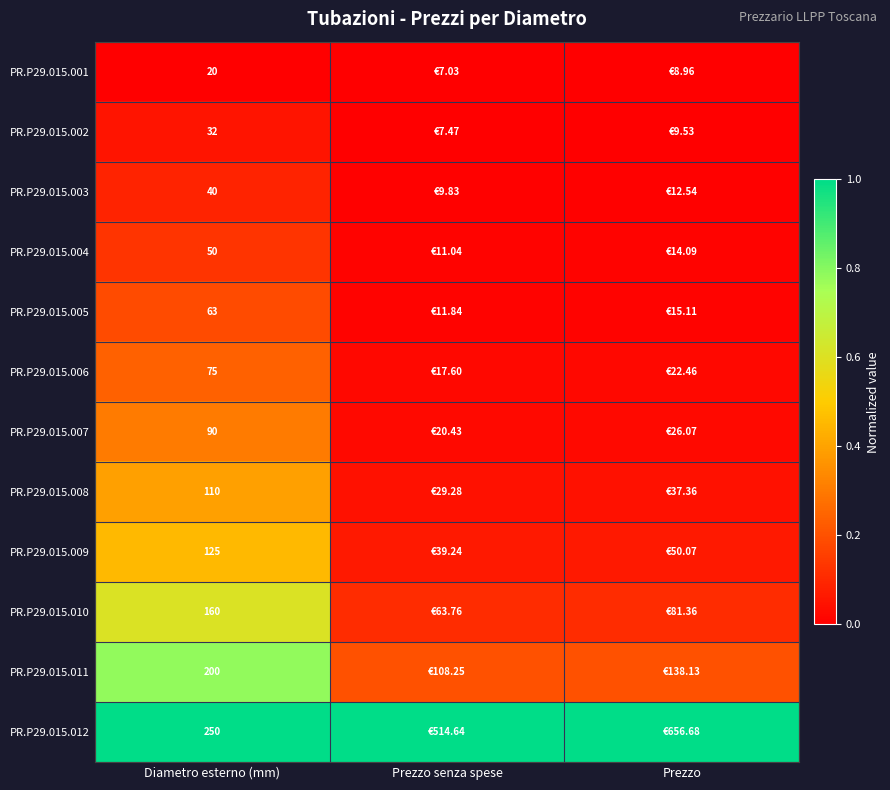

The value of PR.P29.015.012 at Prezzo senza spese is 0.4. True or false?

False